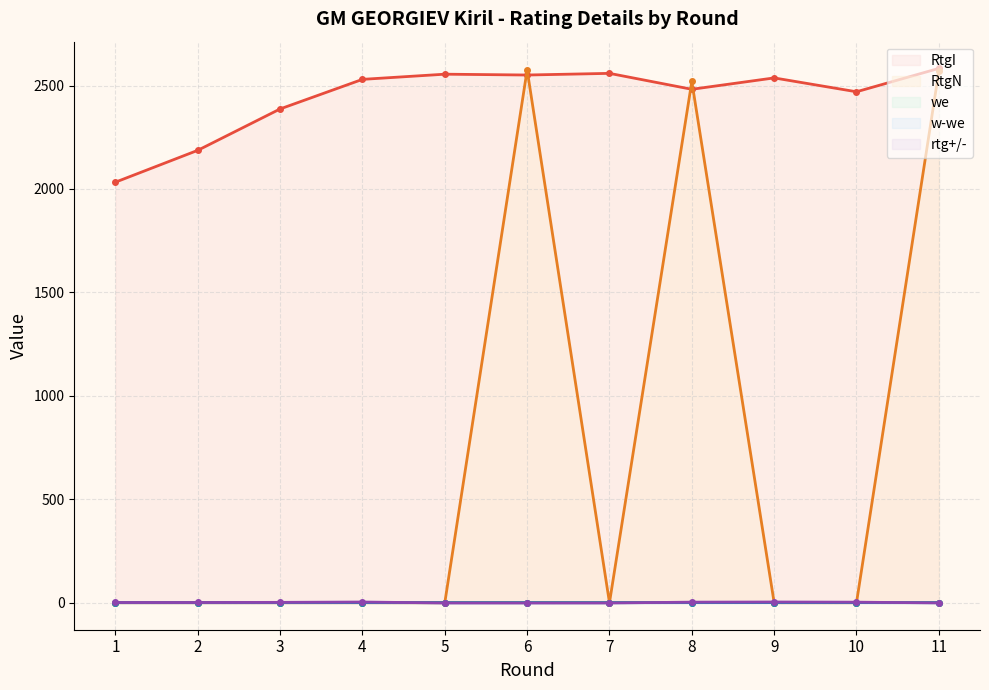

Reading right to left, list all the values displayed in this chart.

RtgI: 2583.0	2470.0	2537.0	2482.0	2559.0	2551.0	2555.0	2530.0	2387.0	2187.0	2033.0
RtgN: 2569.0	0.0	0.0	2520.0	0.0	2576.0	0.0	0.0	0.0	0.0	0.0
we: 0.6	0.7	0.7	0.7	0.6	0.6	0.6	0.7	0.8	0.9	0.9
w-we: -0.1	0.3	0.3	0.3	-0.1	-0.1	-0.1	0.3	0.2	0.1	0.1
rtg+/-: -0.9	2.7	3.5	2.8	-1.2	-1.3	-1.2	3.4	1.8	1.1	1.1